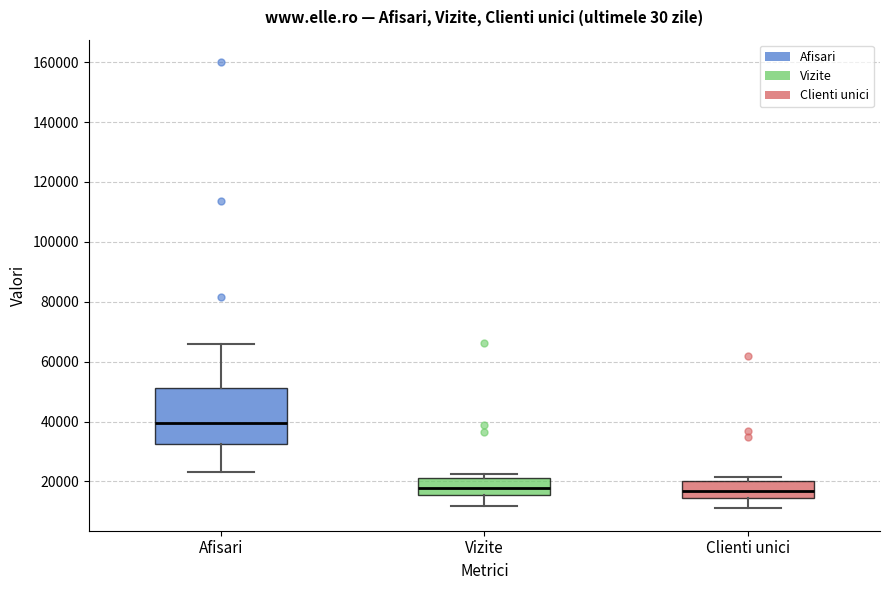

Reading left to right, read every box against the y-axis: the position of its median line, the range the box covers, and the ends of its whiskers. The values are not printed on the chart, so give them approximately, as read against the axis.

Afisari: median 40000, box 32000 to 52000, whiskers 24000 to 66000
Vizite: median 18000, box 16000 to 22000, whiskers 12000 to 22000 (just above the box's upper edge)
Clienti unici: median 16000, box 14000 to 20000, whiskers 12000 to 22000